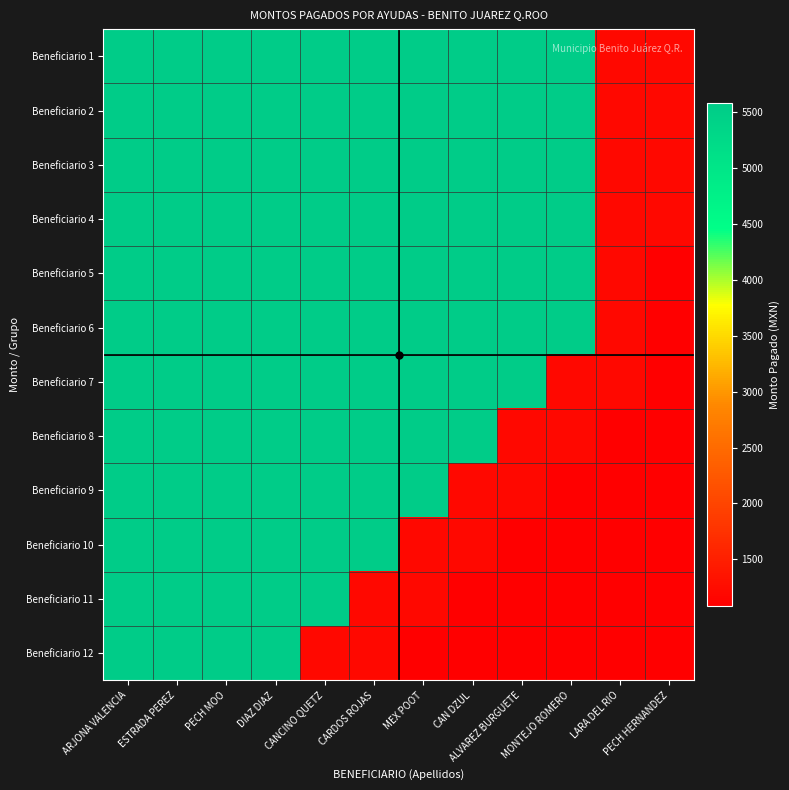

What is the greatest value displayed?

5575.2